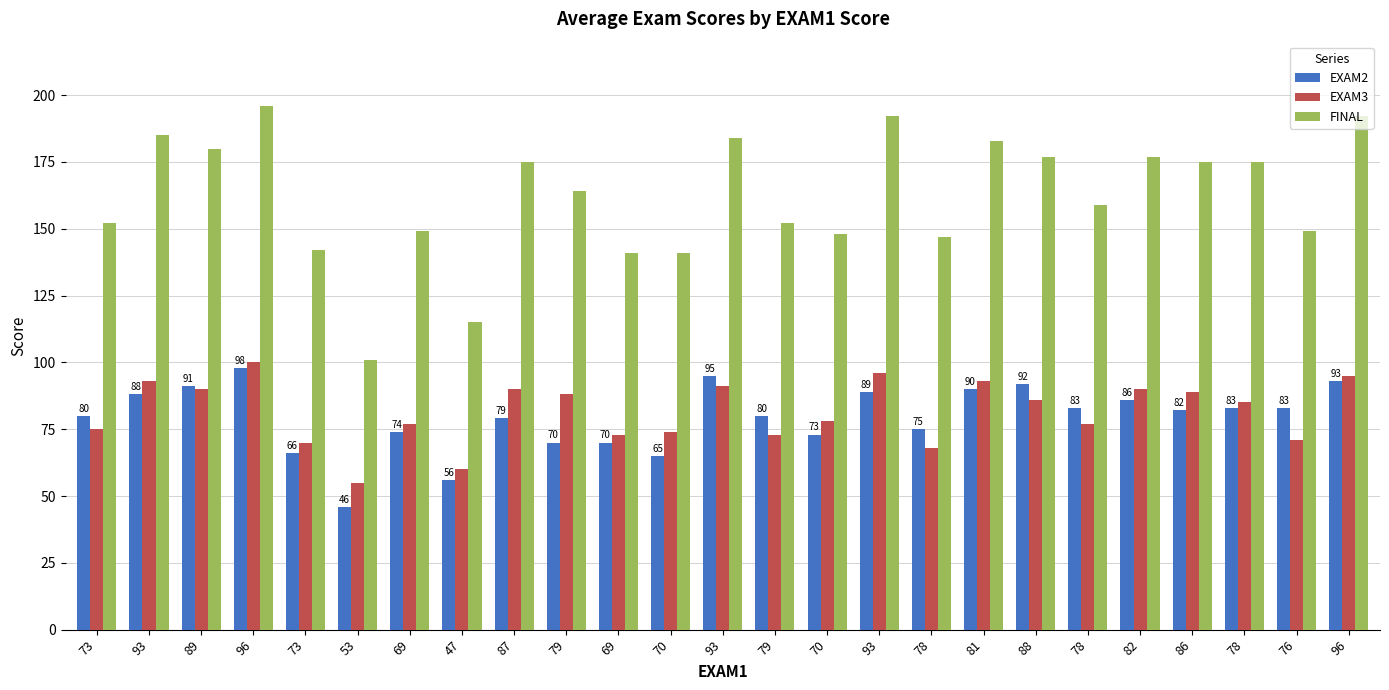

List the labels in order of FINAL value, smallest first.

53, 47, 69, 70, 73, 78, 70, 69, 76, 73, 79, 78, 79, 87, 86, 78, 88, 82, 89, 81, 93, 93, 93, 96, 96